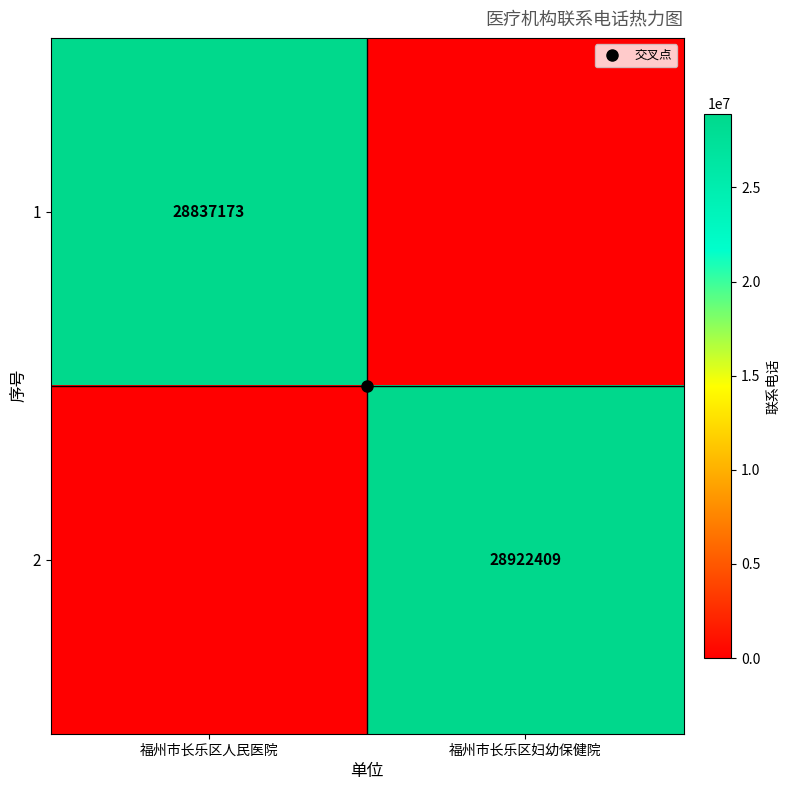

Which category has the highest value across all series?

福州市长乐区妇幼保健院